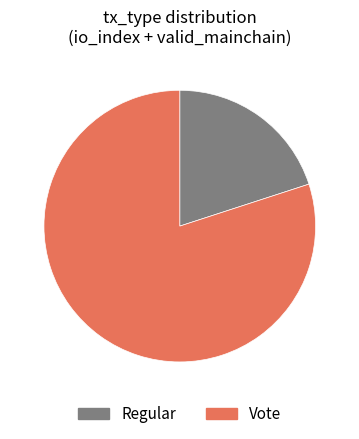

Rank the categories by value from lowest to highest.

Regular, Vote